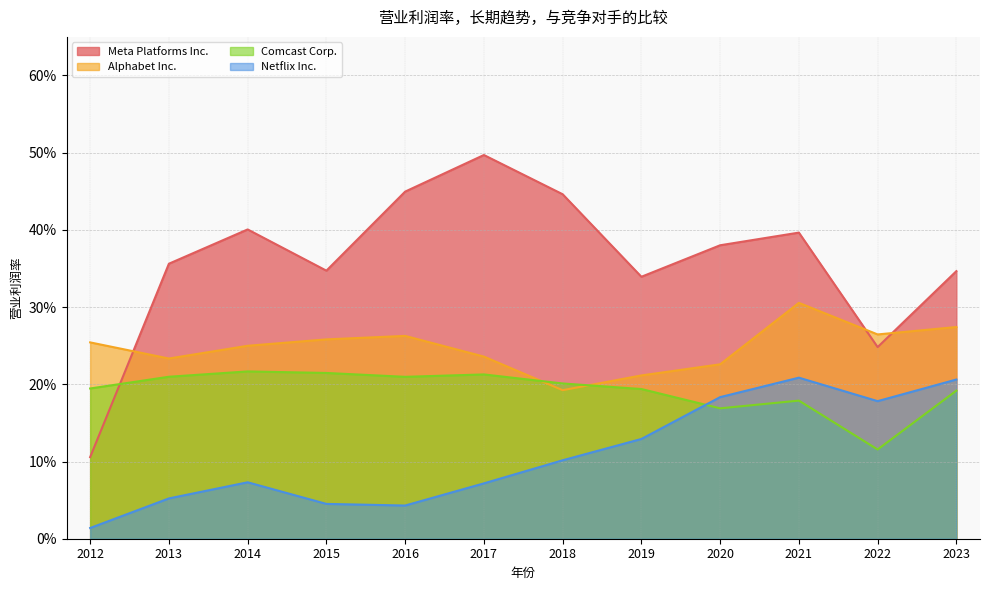

How many interior local valleys does the Alphabet Inc. series have?

3